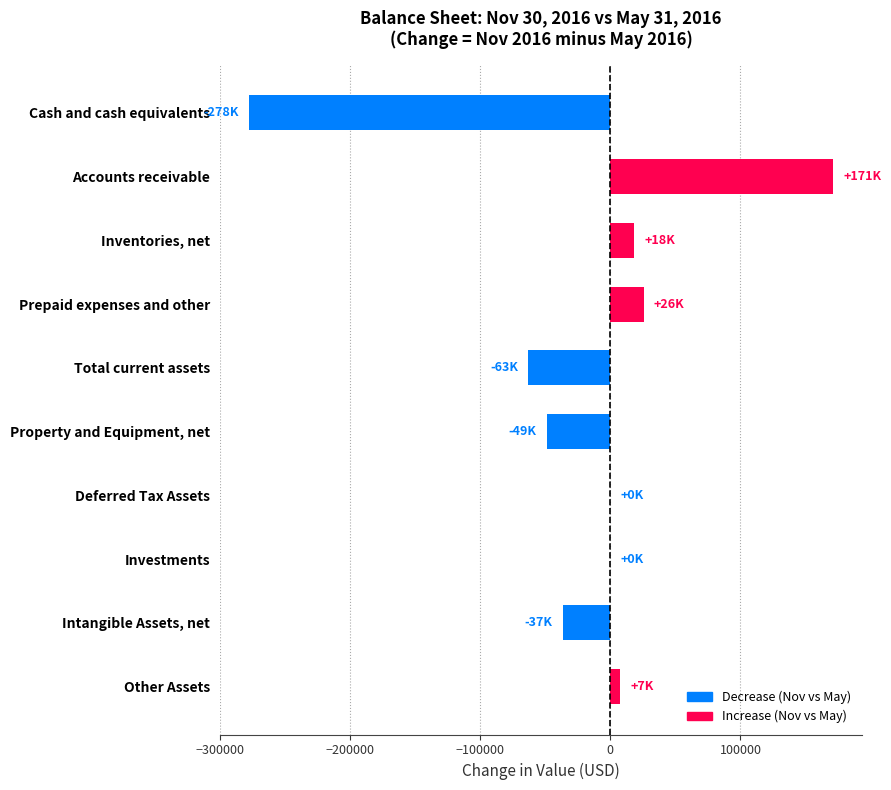

Is it true that the value at Investments is 0?

True